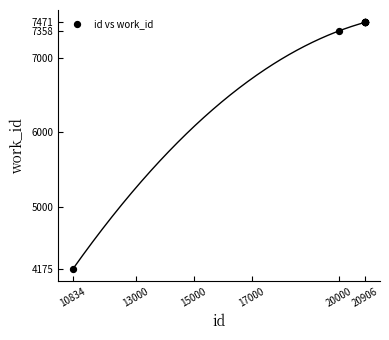

What Y value in the scatter plot is closest to 5823?

7358